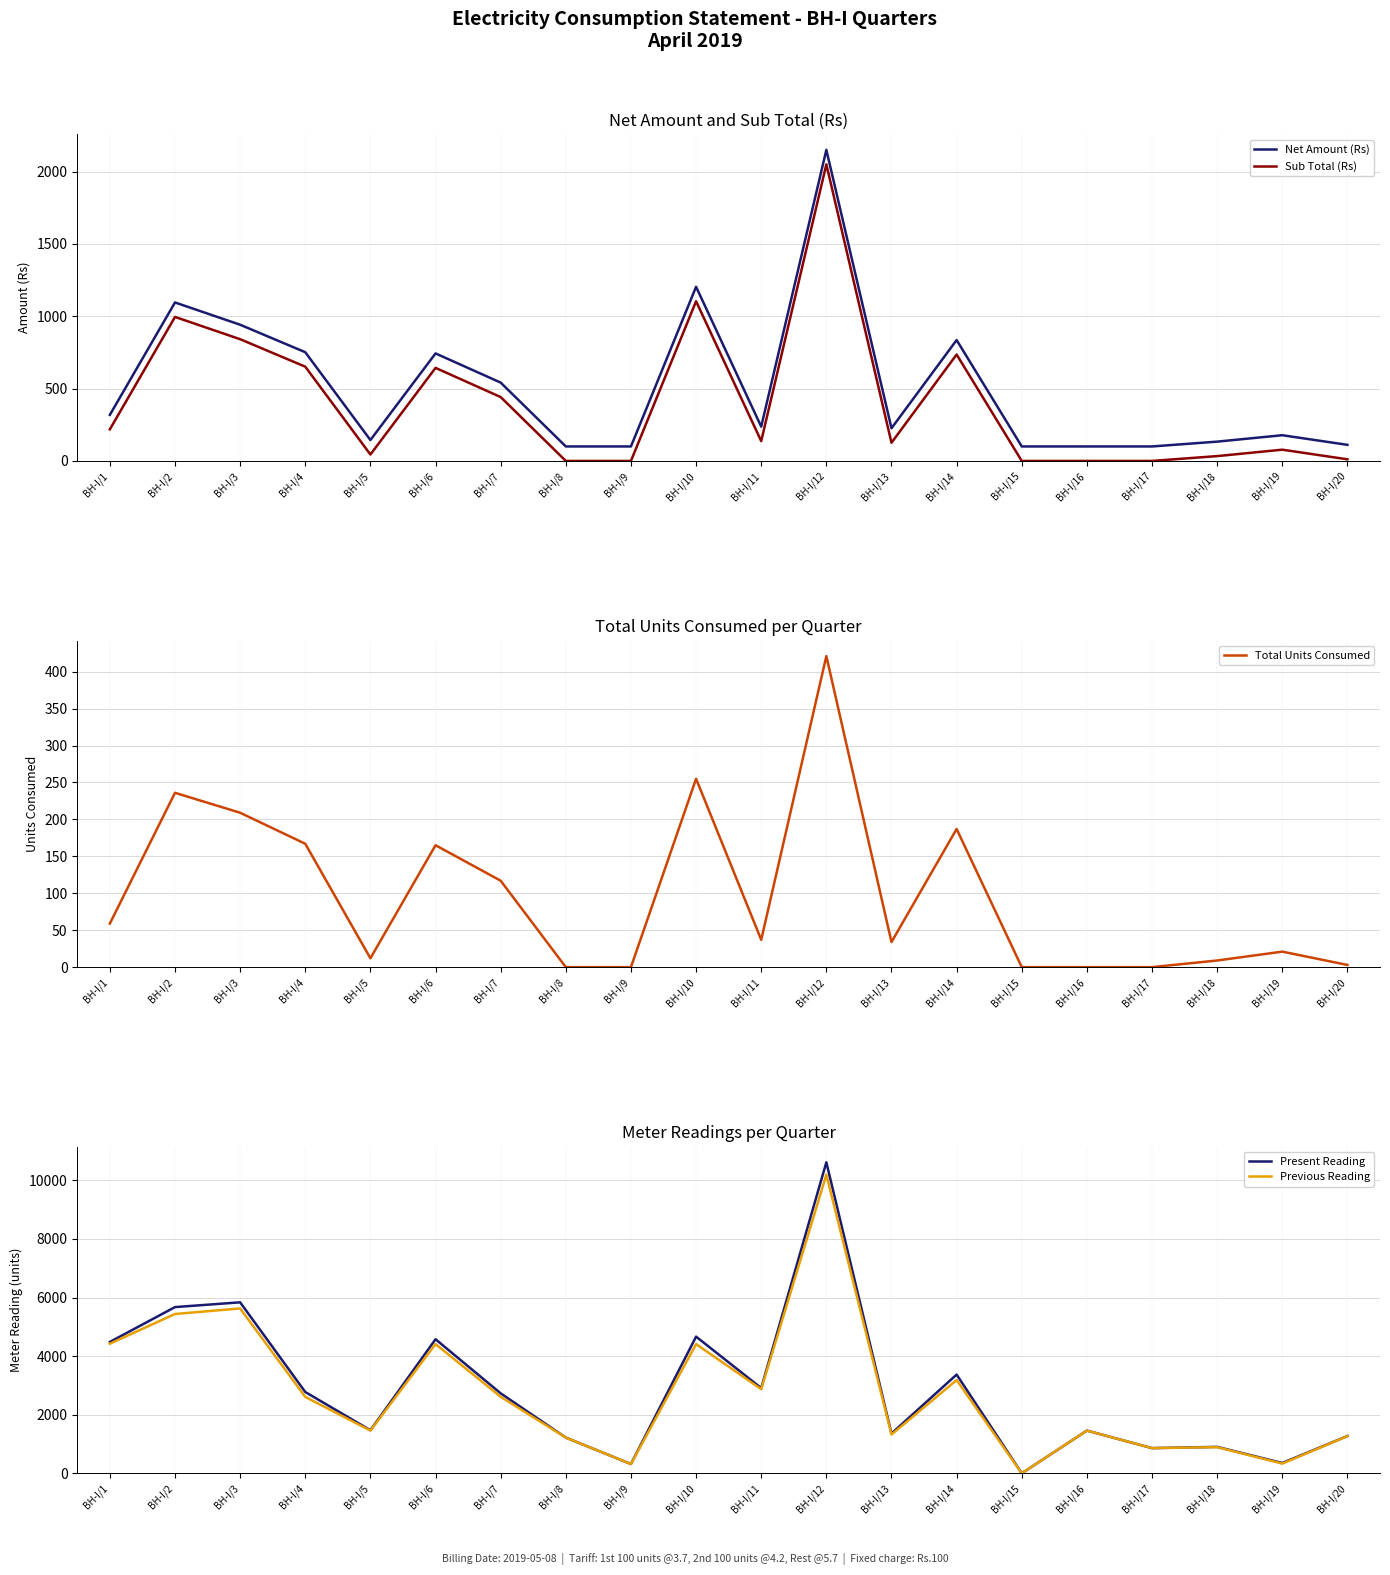

Which series has the largest total across all categories?

Present Reading